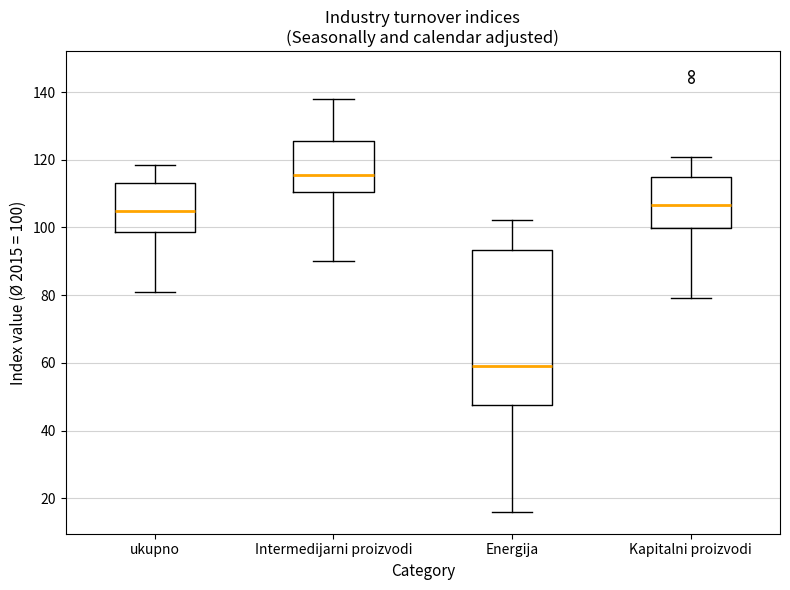

Comparing the boxes themselves (not the whiskers), which one is the tallest?

Energija